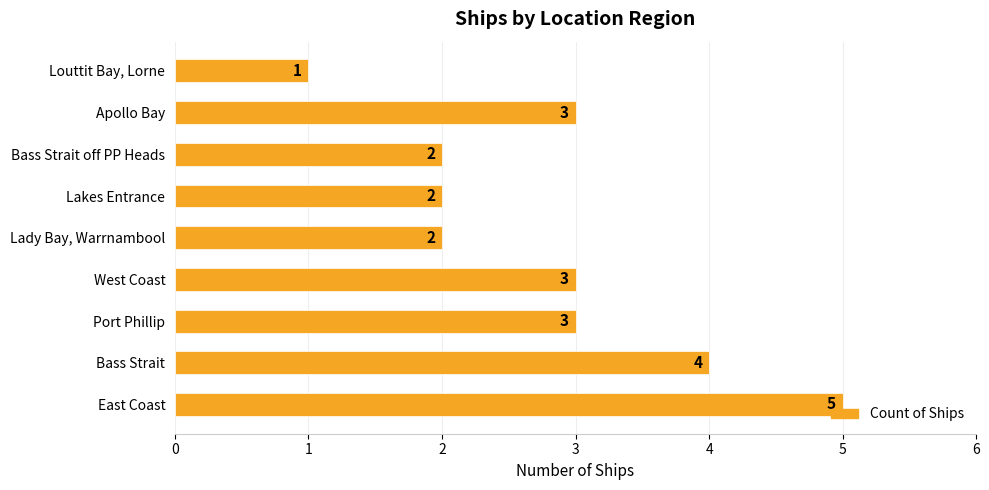

Count the values in the range 2 to 3.

6